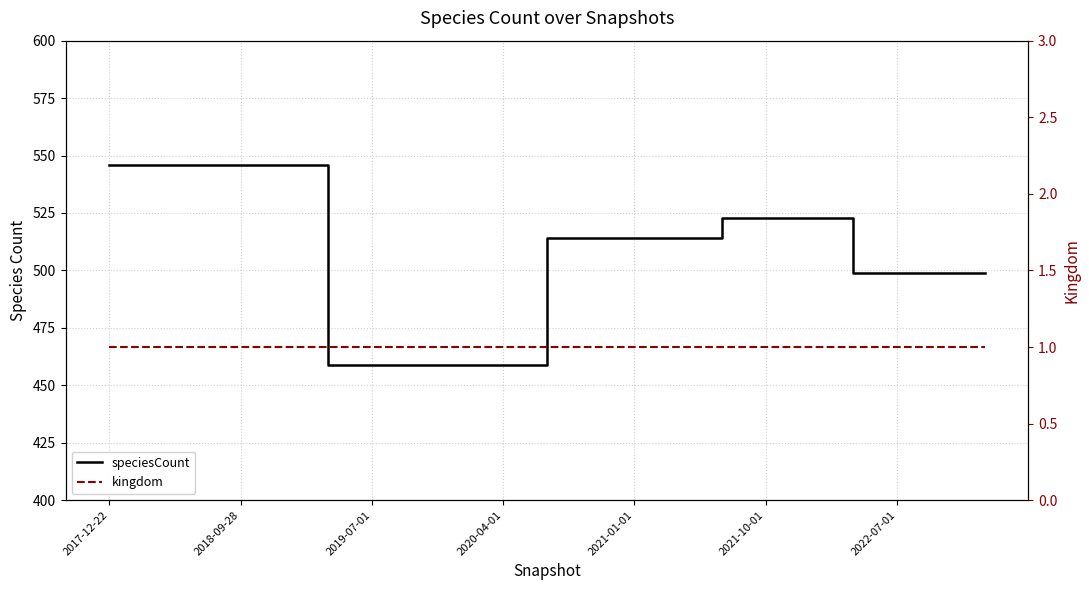

Which series has the widest spread of values?

speciesCount